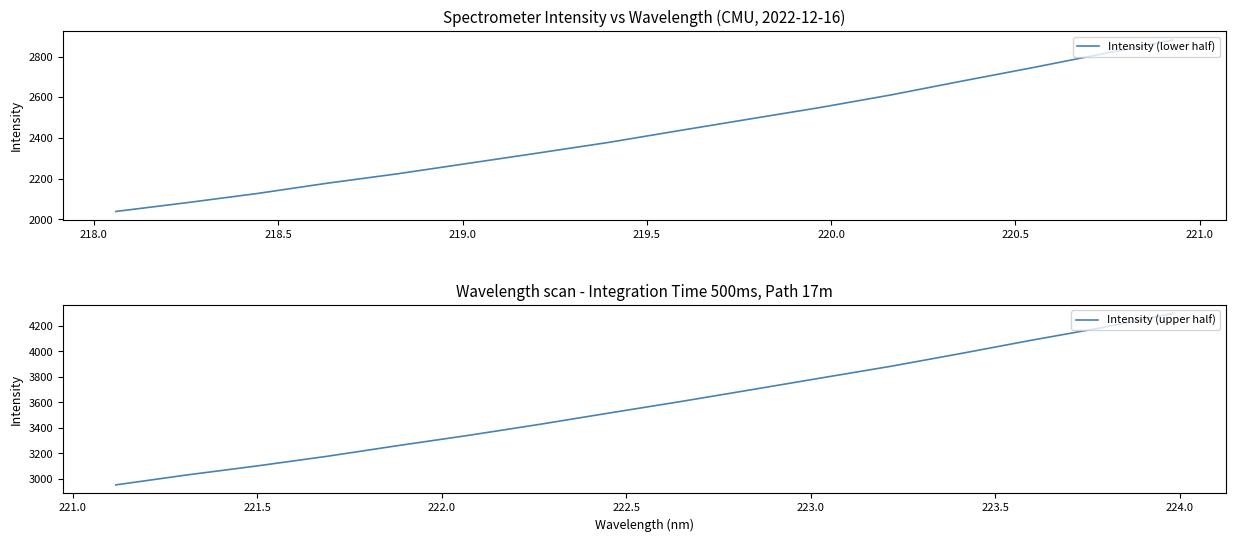

How many lines are shown in the chart?

2